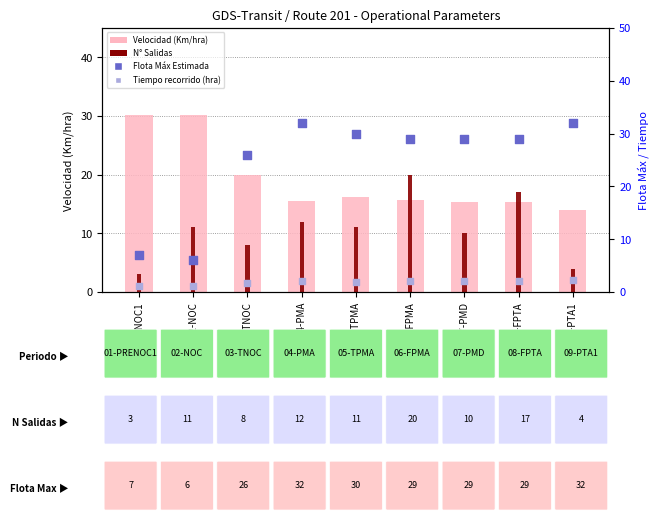

Which series has the largest Y range (max minus min)?

Flota Máx Estimada